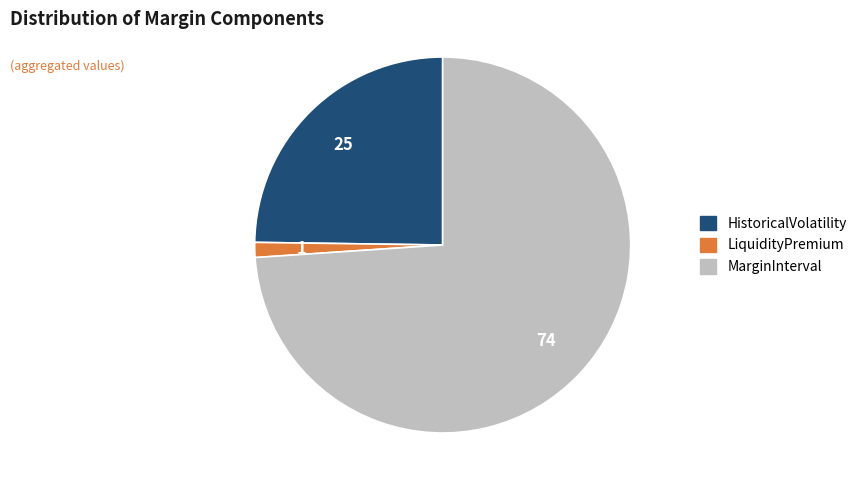

How many segments does this pie chart have?

3